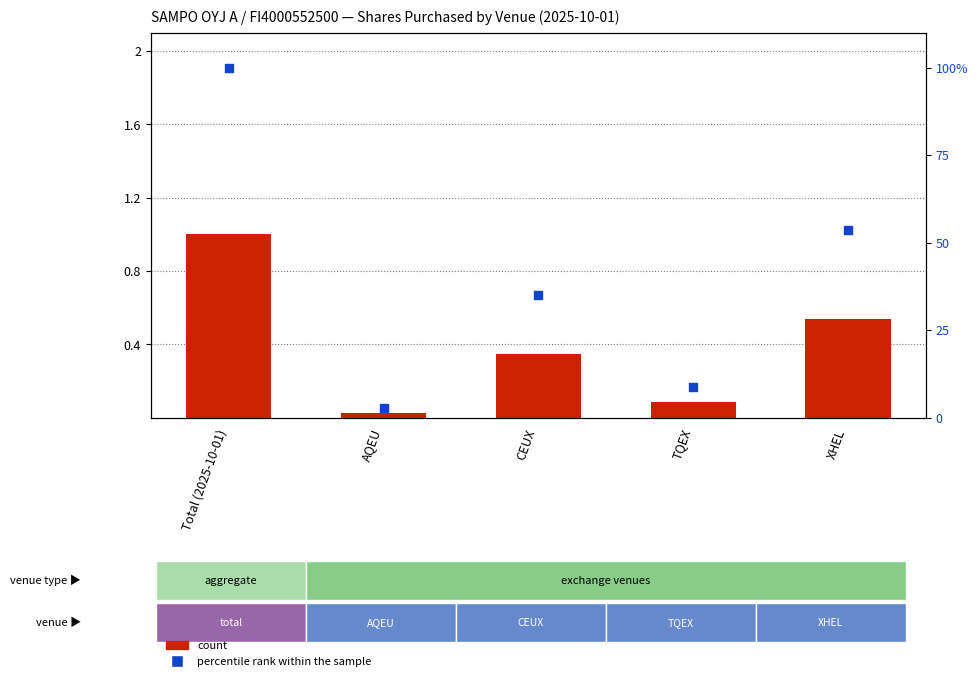

What is the total value across all series at CEUX?

35.2